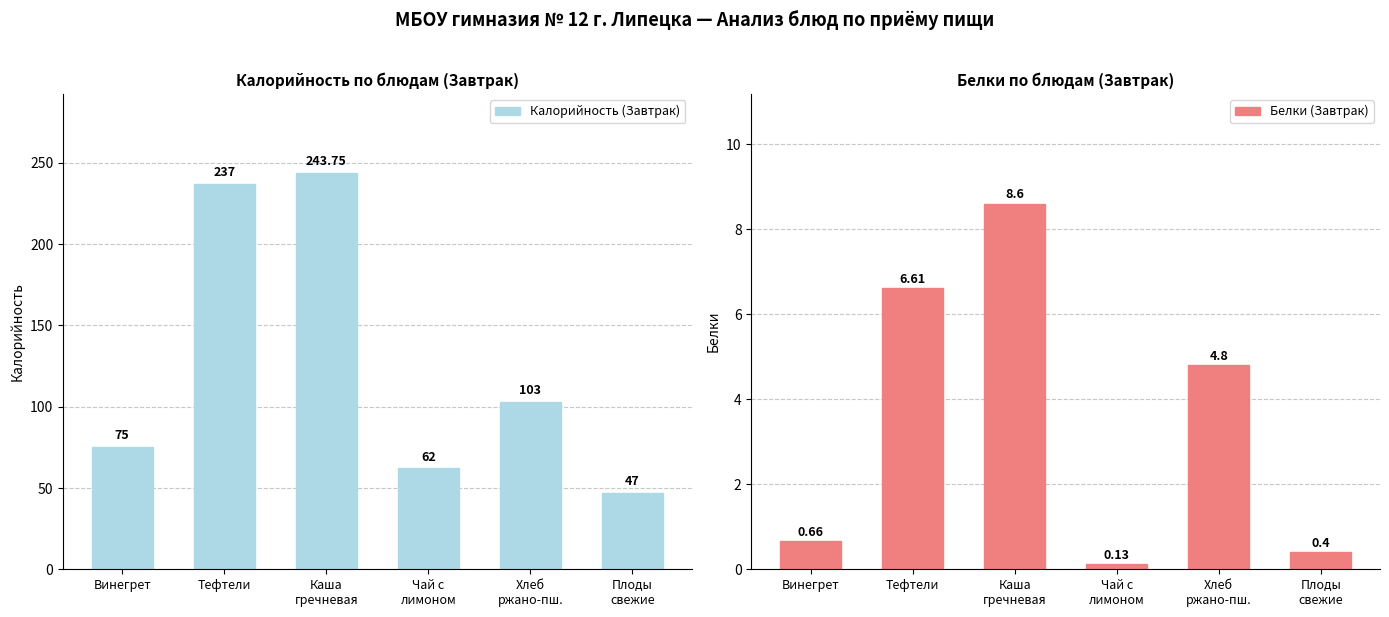

How many groups of bars are there?

6